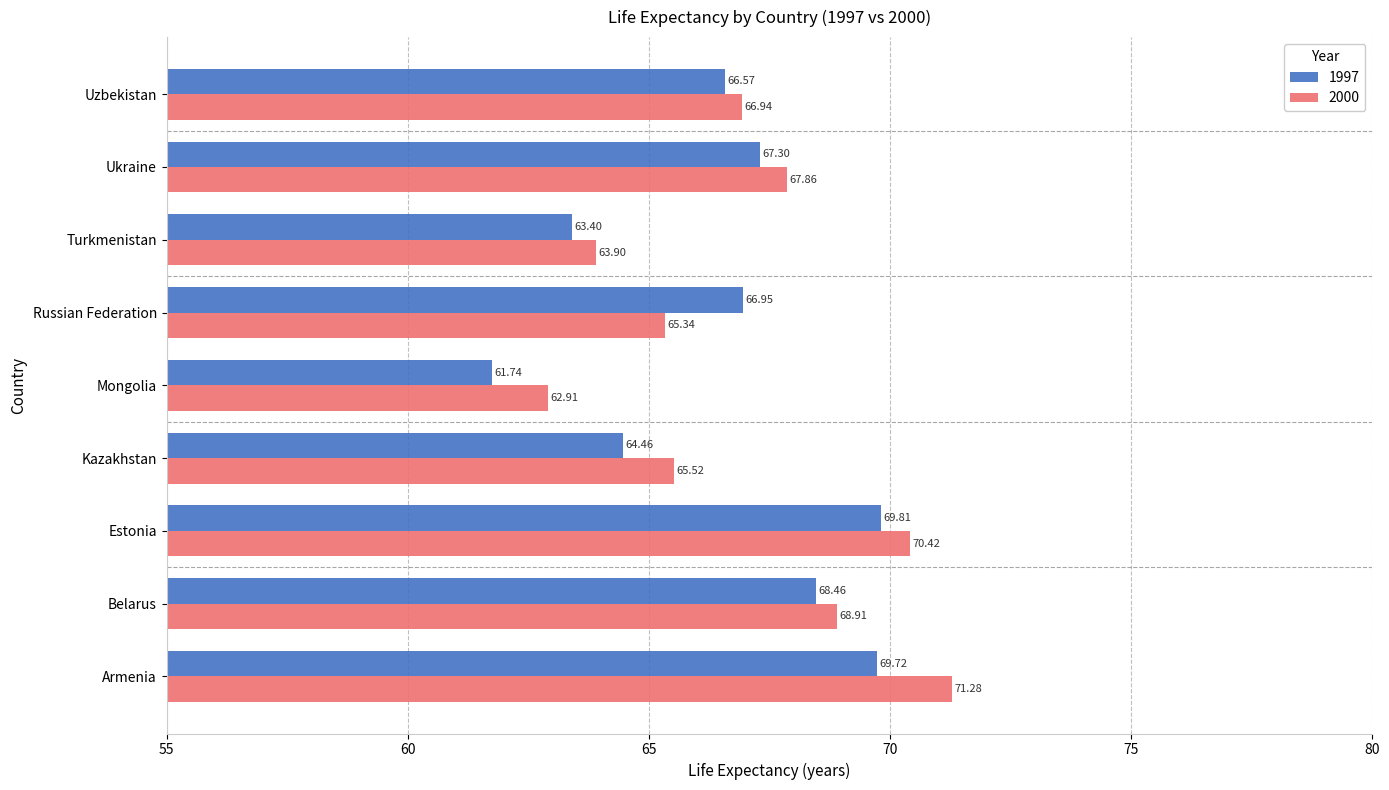

Which series changed the most between Kazakhstan and Uzbekistan?

1997